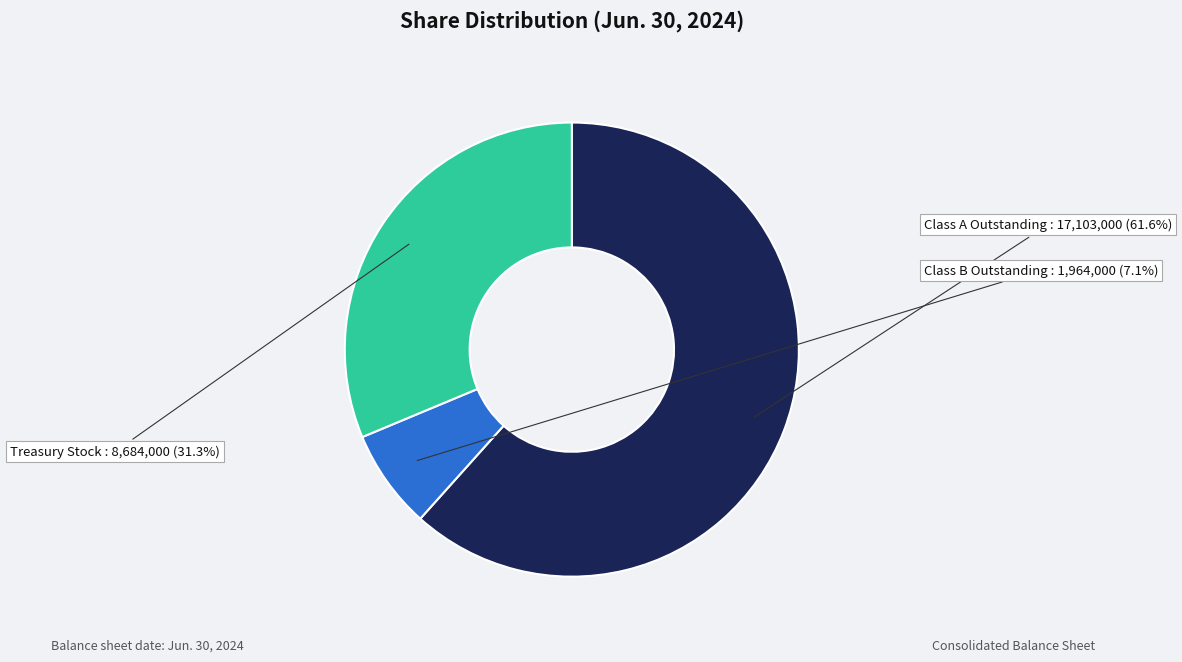

Which category has the smallest portion of the pie?

Class B Convertible Shares Outstanding